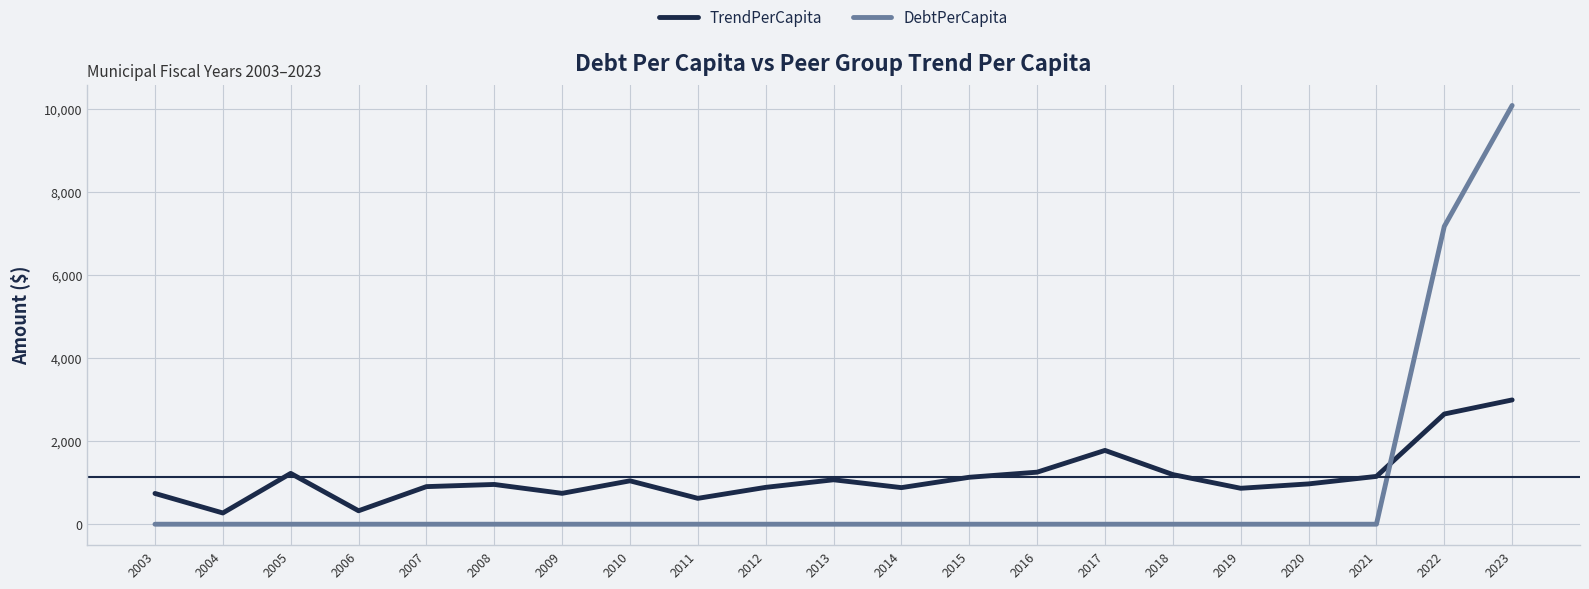

The value of DebtPerCapita at 2009 is 0.0. True or false?

True